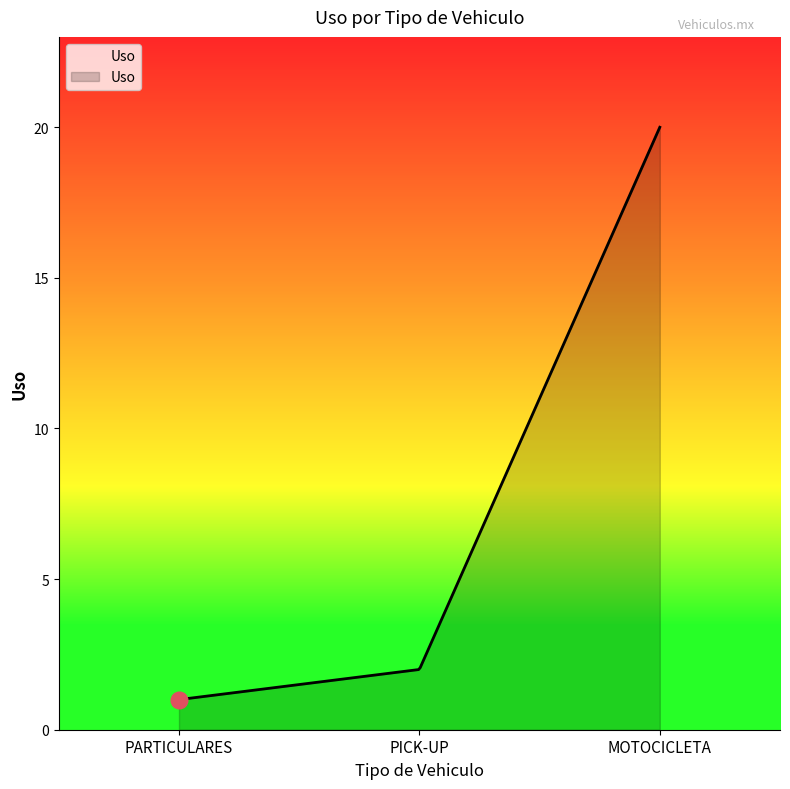

What is the smallest value displayed?

1.0